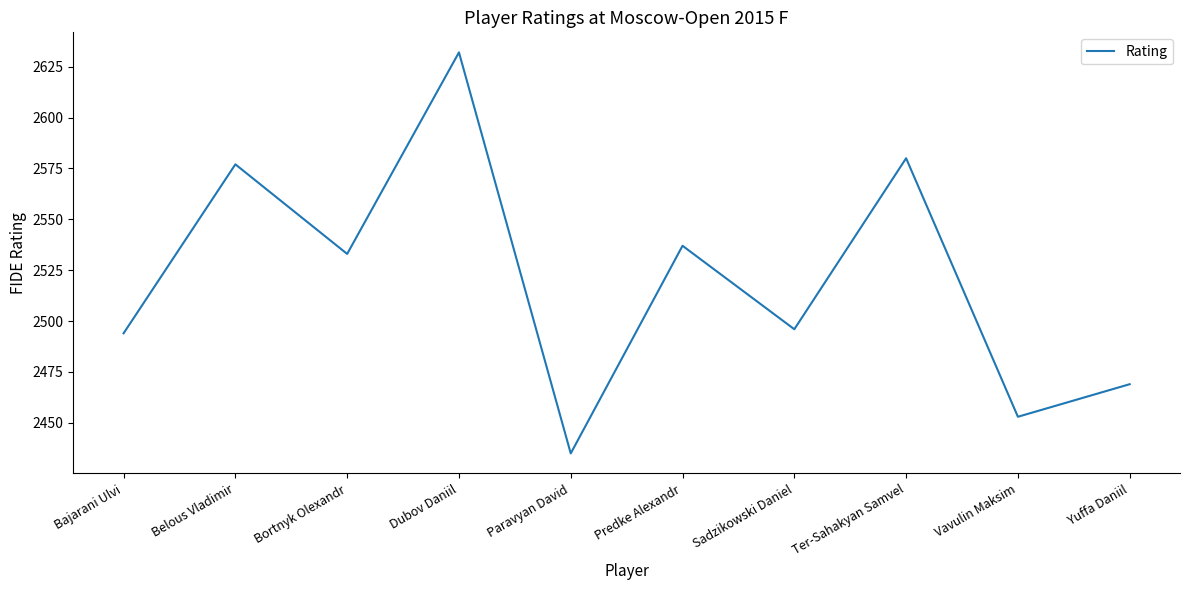

Rank the categories by value from lowest to highest.

Paravyan David, Vavulin Maksim, Yuffa Daniil, Bajarani Ulvi, Sadzikowski Daniel, Bortnyk Olexandr, Predke Alexandr, Belous Vladimir, Ter-Sahakyan Samvel, Dubov Daniil